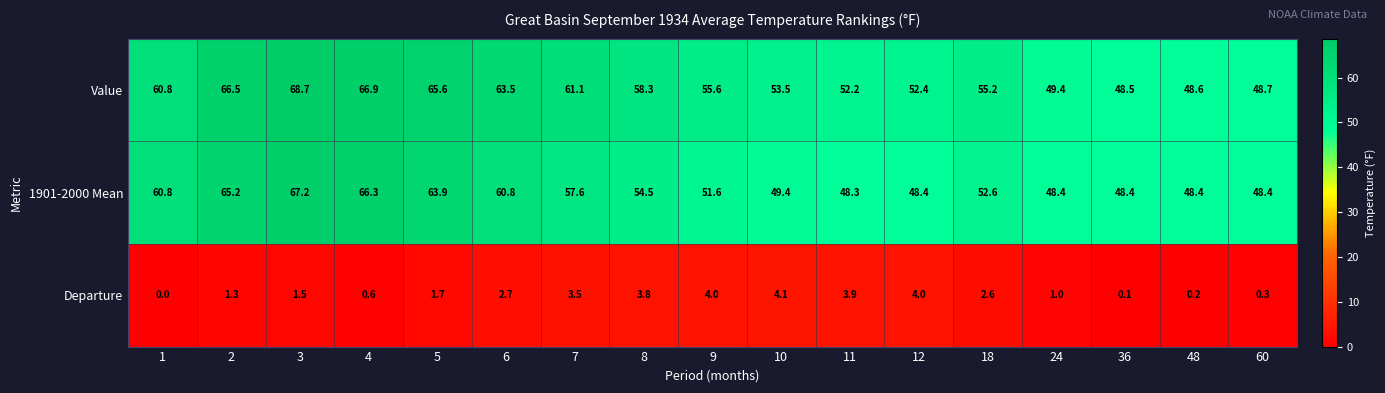

What is the difference between the maximum and minimum values in the 1901-2000 Mean series?

18.9